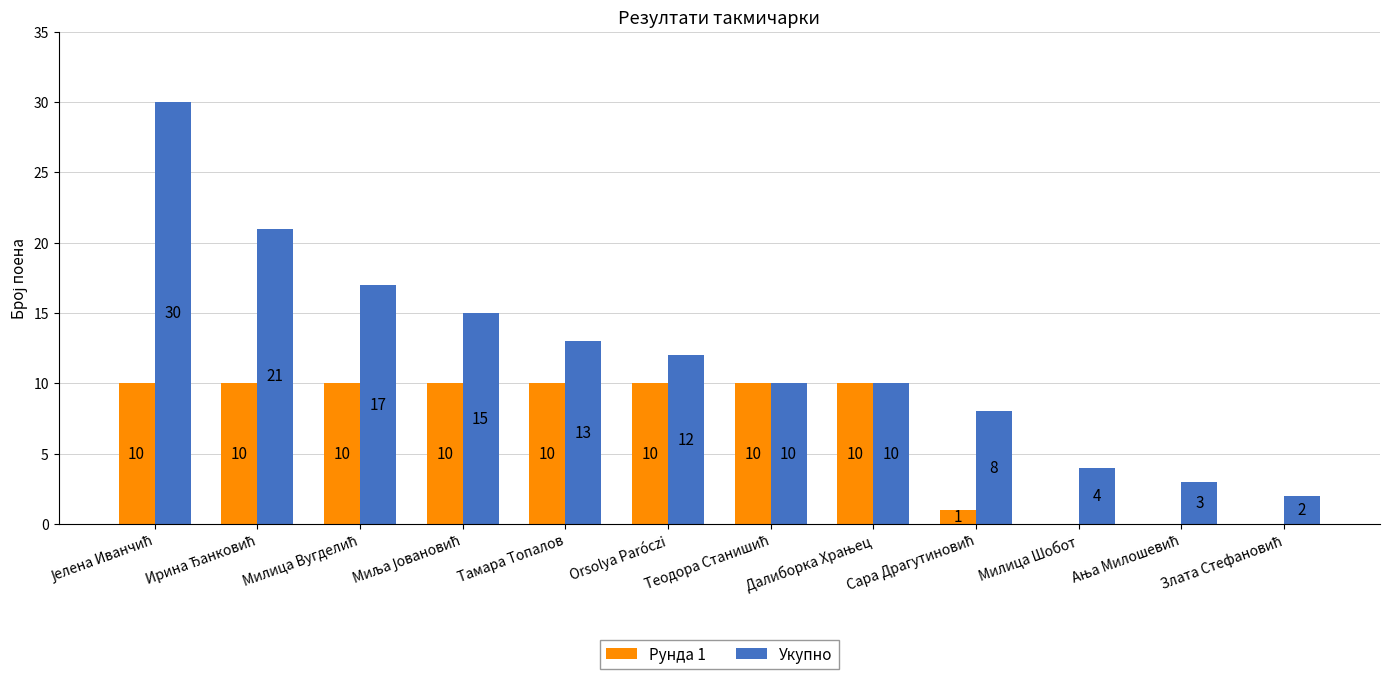

Between Тамара Топалов and Orsolya Paróczi, which series saw the biggest shift?

Укупно